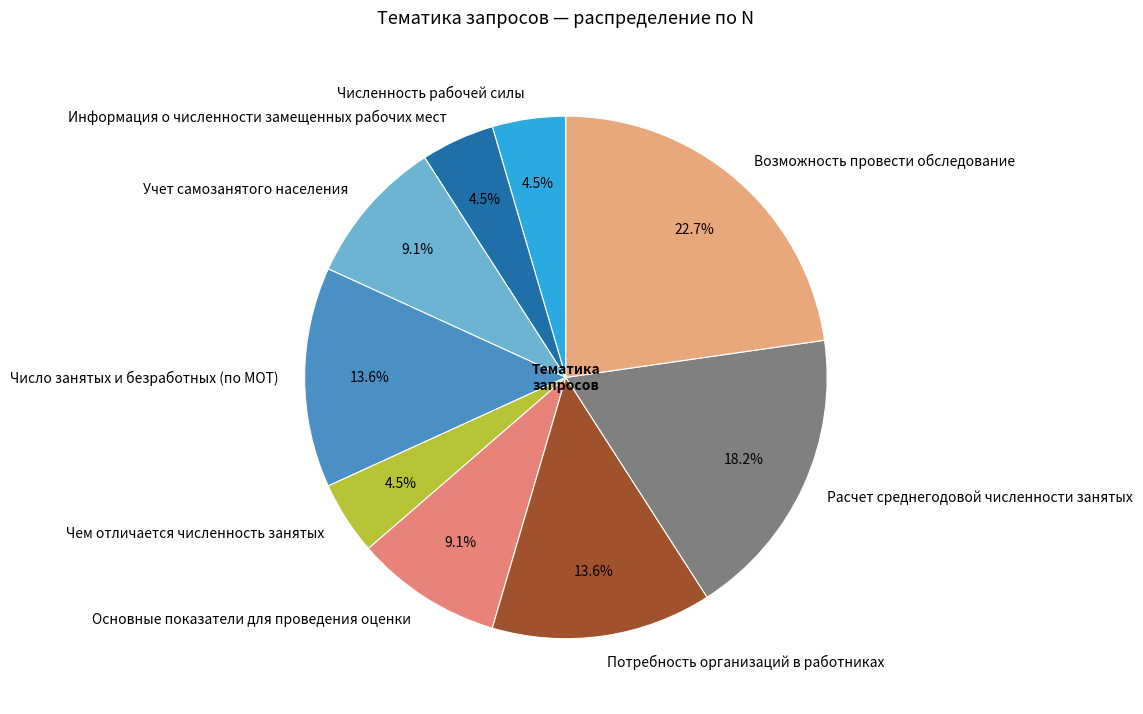

To the nearest percent, what is the difference between the largest and smallest slice percentages?

18%